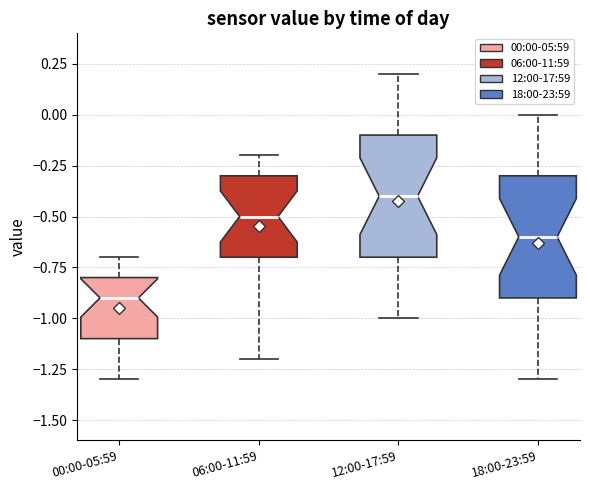

Reading left to right, transcribe this box plot: for each box, give where its median line is, the range the box spans, and where its two whiskers end, as read against the y-axis. The values are not printed on the chart, so give them approximately, as read against the axis.

00:00-05:59: median -0.9, box -1.1 to -0.8, whiskers -1.3 to -0.7
06:00-11:59: median -0.5, box -0.7 to -0.3, whiskers -1.2 to -0.2
12:00-17:59: median -0.4, box -0.7 to -0.1, whiskers -1.0 to 0.2
18:00-23:59: median -0.6, box -0.9 to -0.3, whiskers -1.3 to 0.0